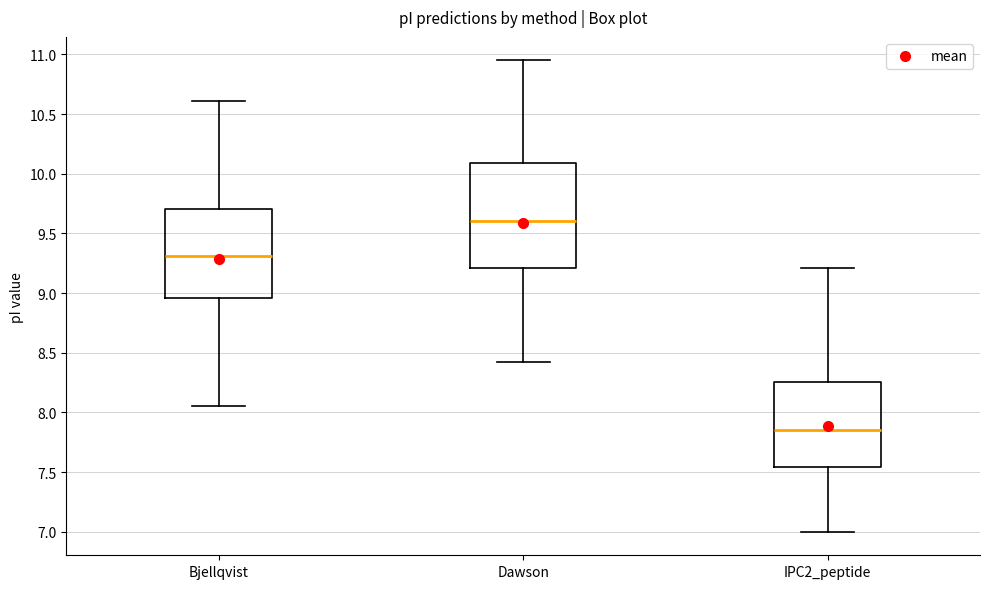

Which box is the tallest, from its lower edge to its upper edge?

Dawson